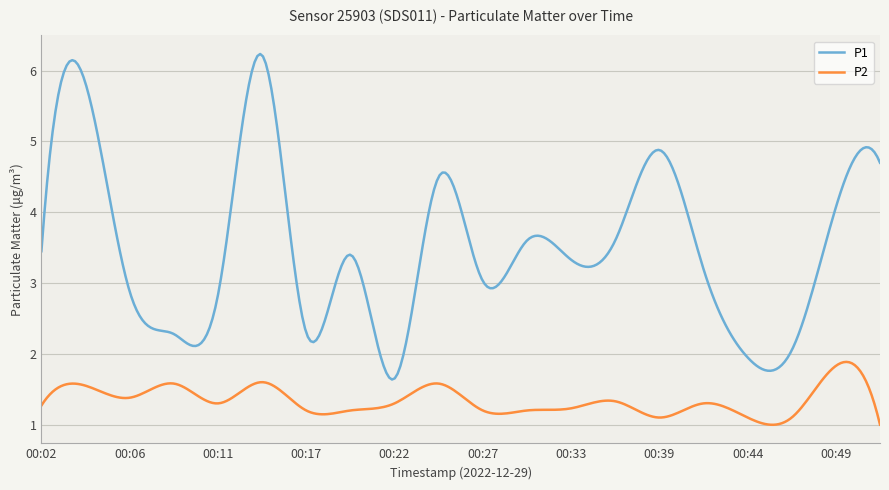

List the series in order of their peak value, highest first.

P1, P2